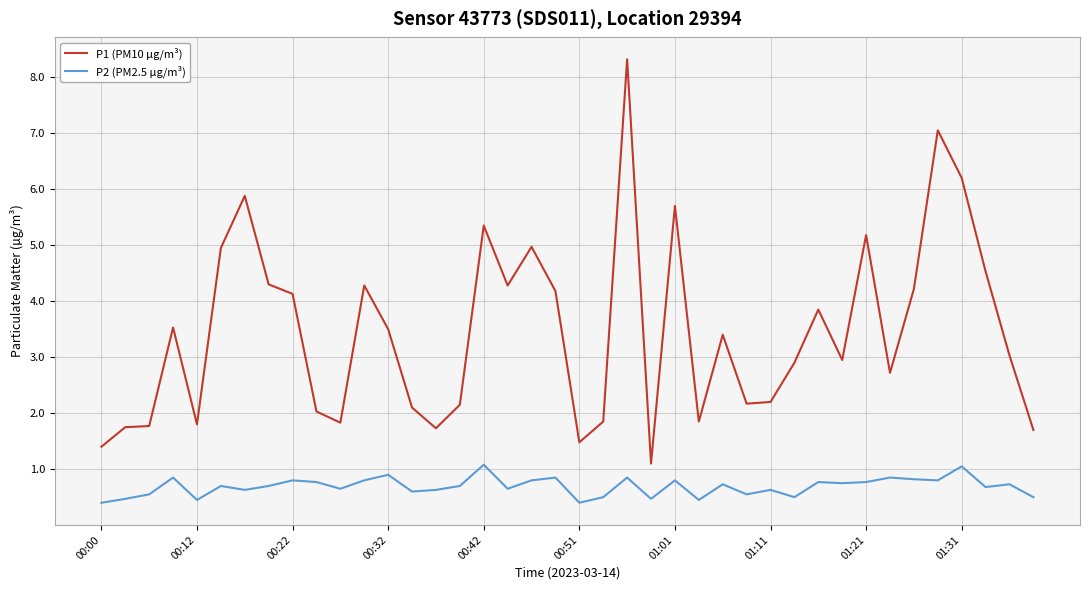

True or false: P1 (PM10 µg/m³) and P2 (PM2.5 µg/m³) cross at least once.

False